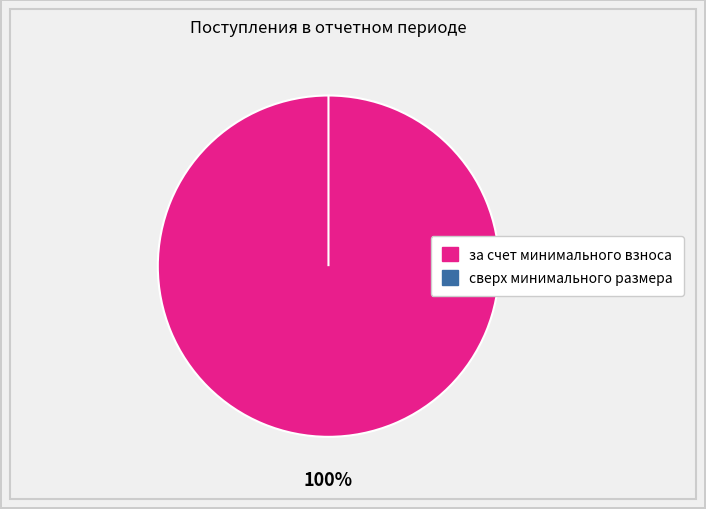

To the nearest percent, what is the difference between the взносов and пеней slice percentages?

100%